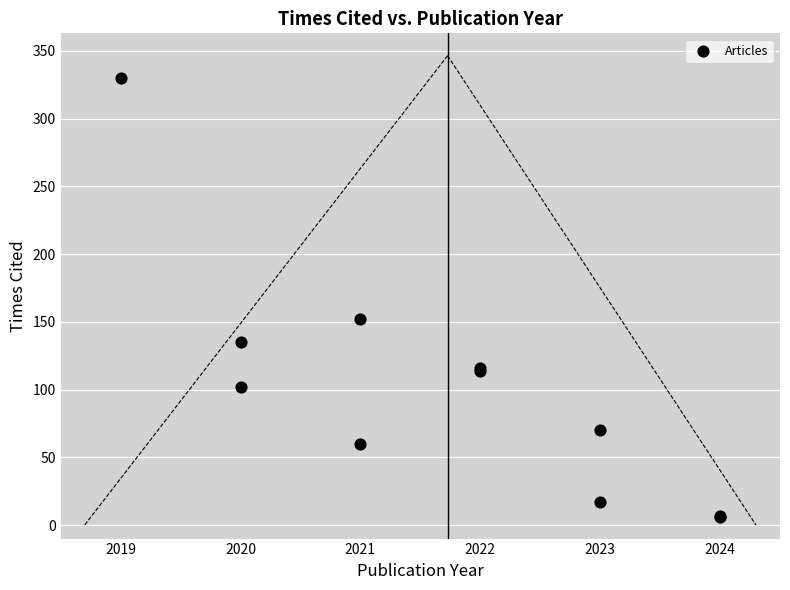

What Y value in the scatter plot is closest to 168?

152